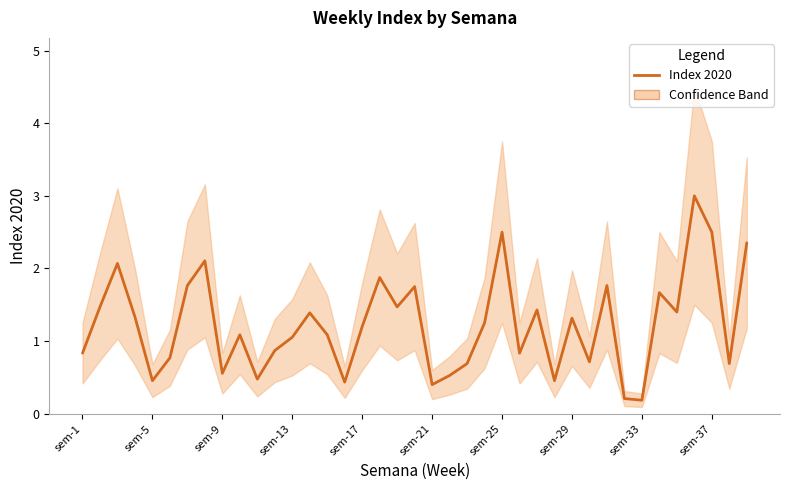

Is it true that the value at 13 is 2.2?

False